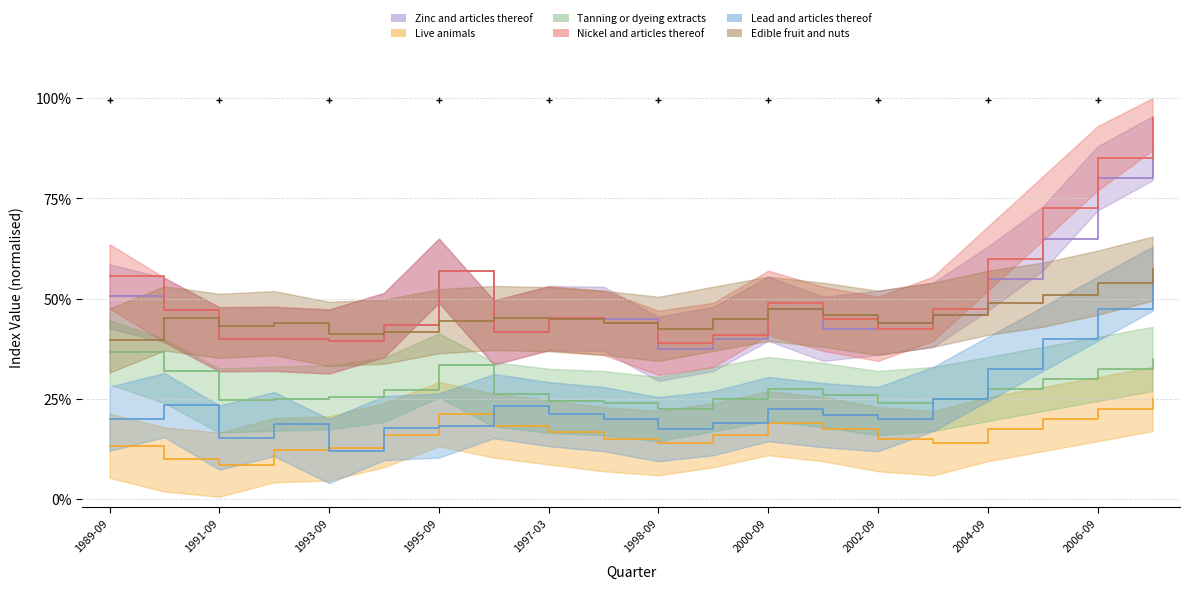

True or false: Tanning or dyeing extracts has a value of 0.3 at 1992-09.

True